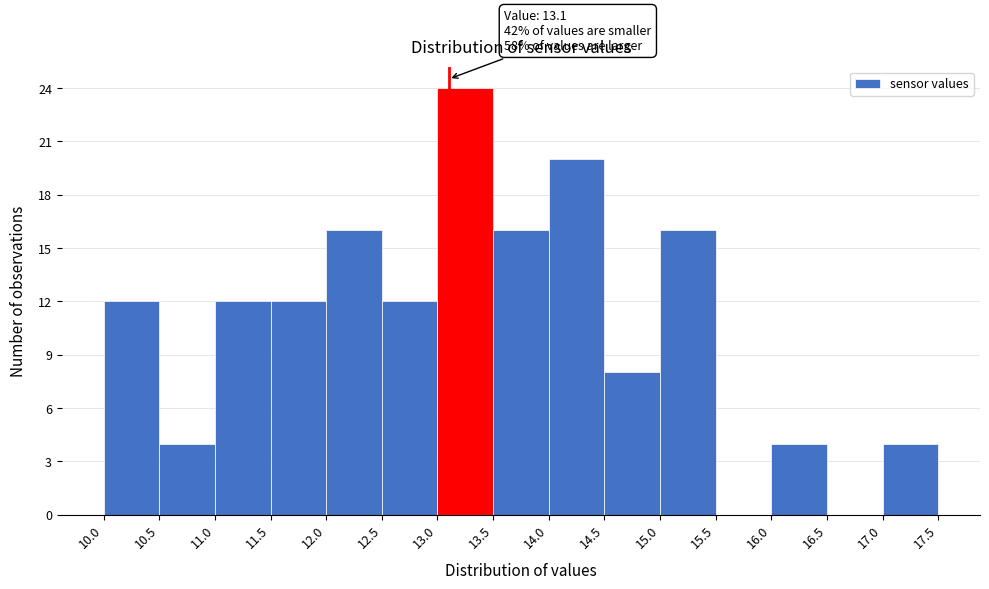

Over which range of the x-axis is the bar tallest?

13.0 to 13.5